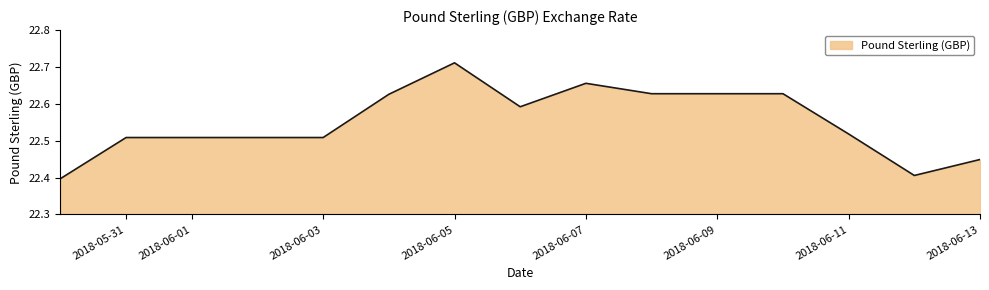

What is the difference between the maximum and minimum values?

0.3